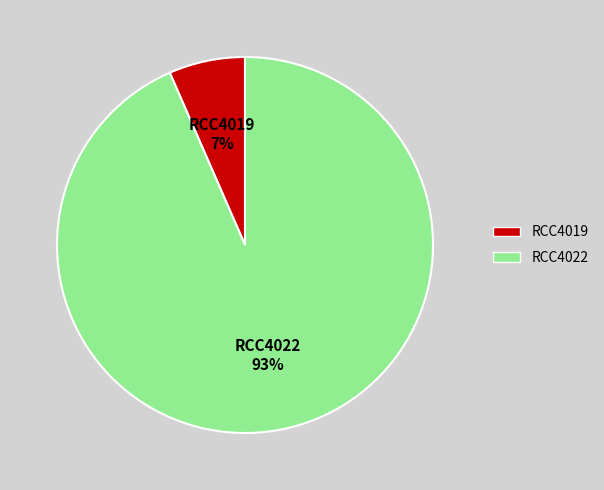

To the nearest percent, what percentage of the pie is RCC4019?

7%